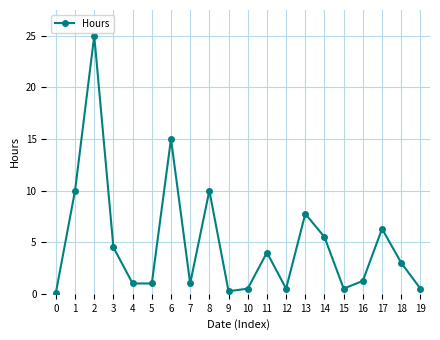

What is the average value?

4.9